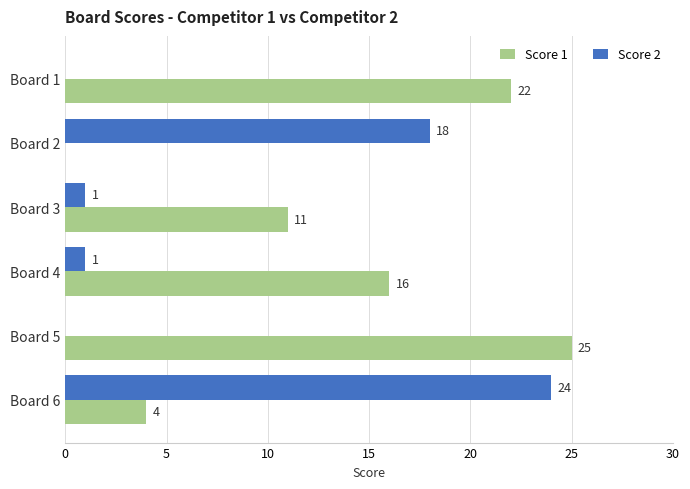

Is the value of Score 2 at Board 5 greater than the value of Score 1 at Board 3?

No